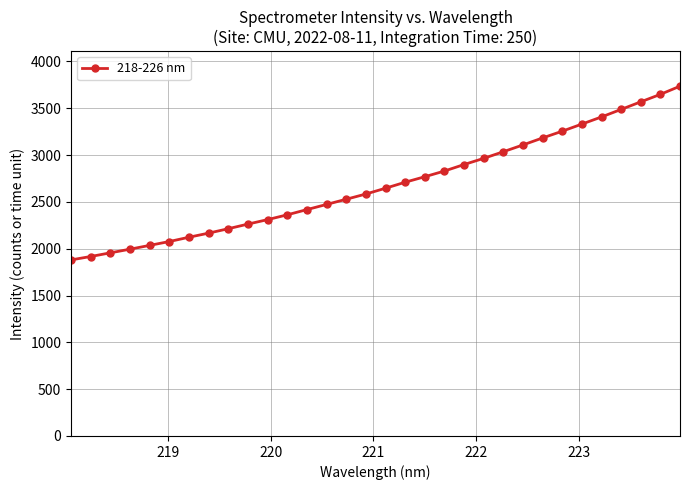

How many series are shown in this chart?

1